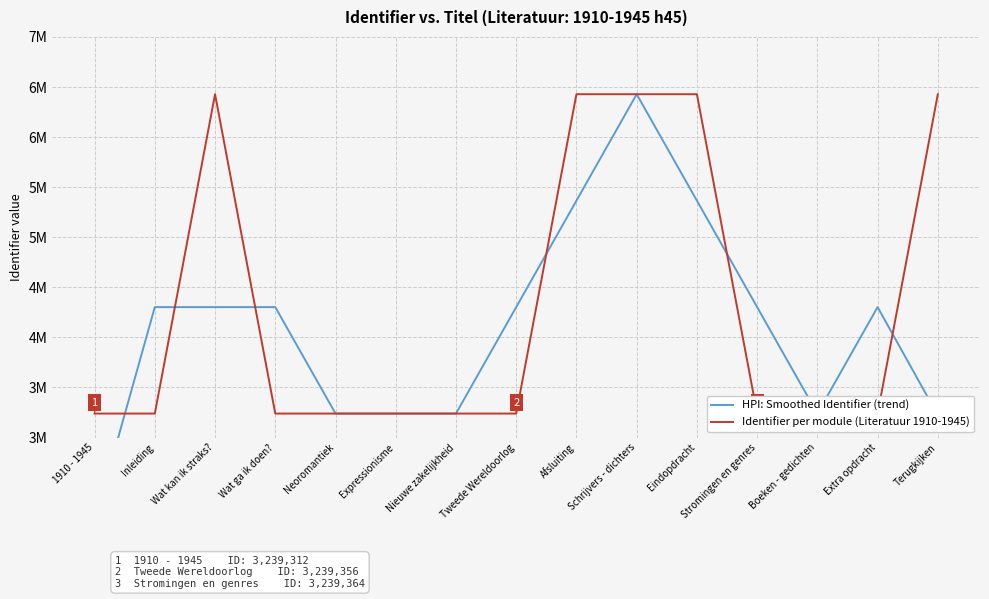

Rank the series by their maximum value, from highest to lowest.

Identifier per module (Literatuur 1910-1945), HPI: Smoothed Identifier (trend)